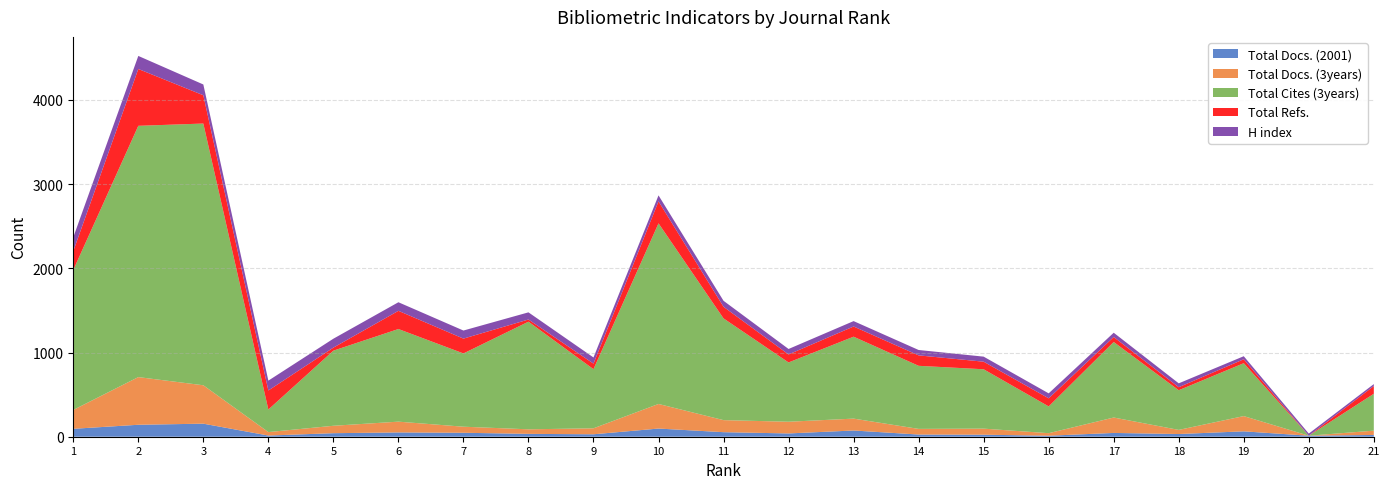

Reading left to right, transcribe all the data shown in this chart.

Total Docs. (2001): 94	142	155	14	42	51	47	34	29	97	54	39	74	26	24	12	45	32	64	12	21
Total Docs. (3years): 224	566	456	41	88	128	72	54	71	292	143	139	141	67	72	30	183	49	181	0	51
Total Cites (3years): 1662	2984	3108	268	892	1100	870	1278	702	2145	1208	704	973	749	705	318	897	471	628	0	438
Total Refs.: 224	675	336	226	36	216	176	26	66	261	138	95	121	124	90	96	59	36	47	0	92
H index: 164	155	128	117	106	102	96	85	73	71	71	65	64	64	60	59	51	46	36	25	23